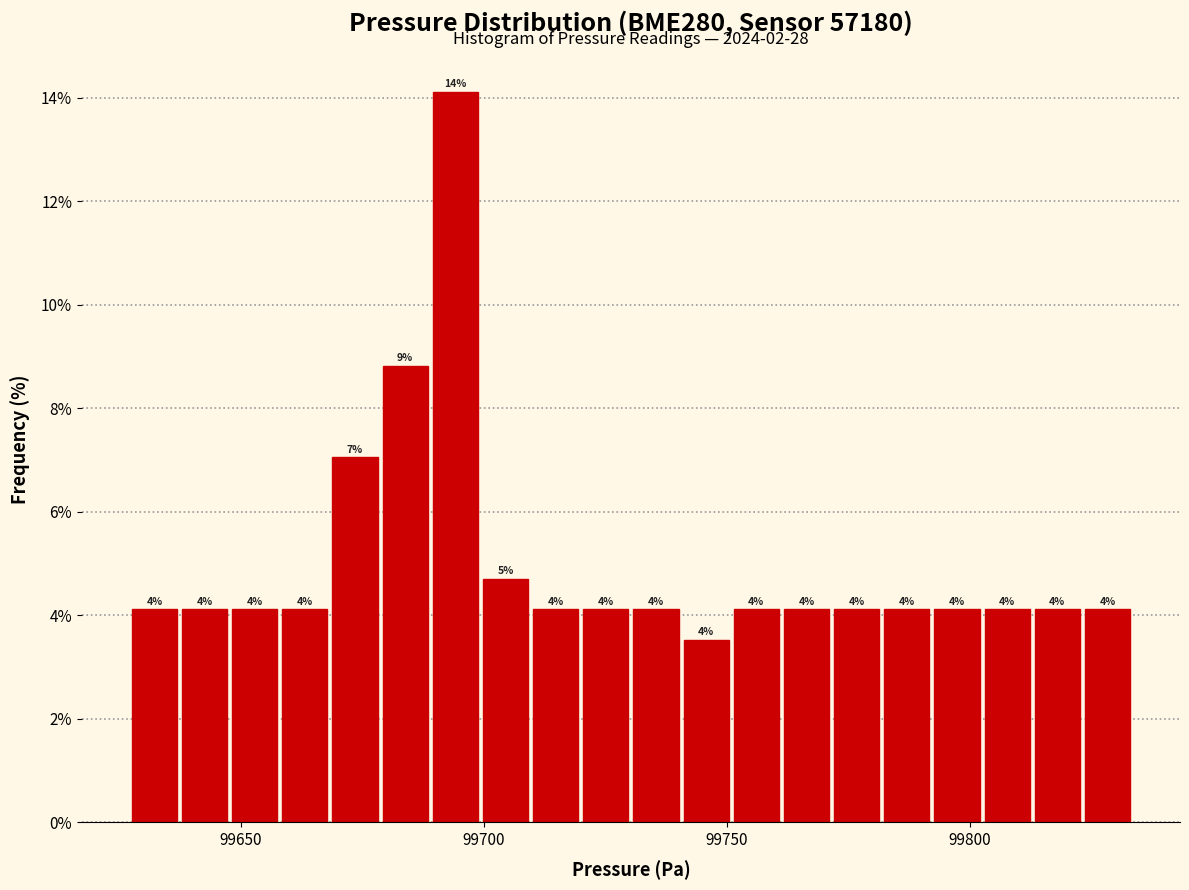

Around what value on the x-axis is the tallest bar? Give the approximate position of its centre, as read against the axis.

99695